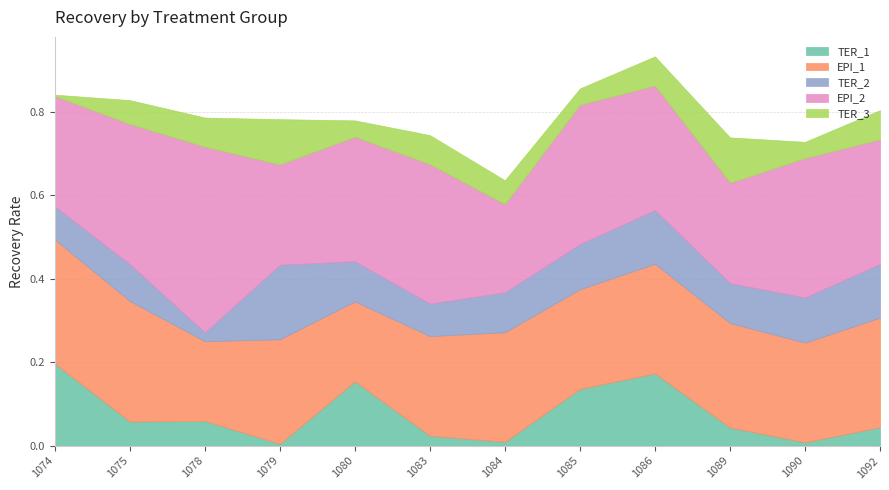

Which series changed the most between 1079 and 1089?

TER_2